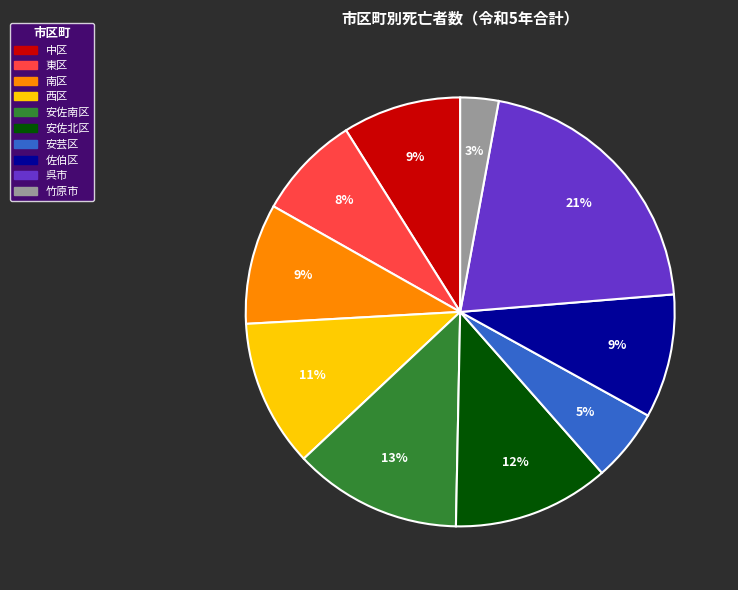

How many segments does this pie chart have?

10